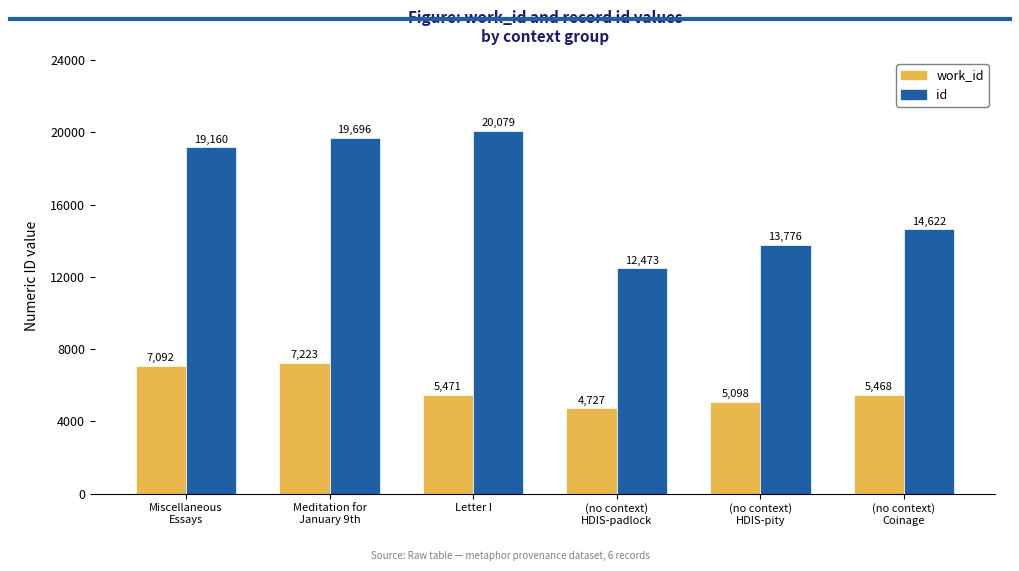

What is the average value of the id series?

16634